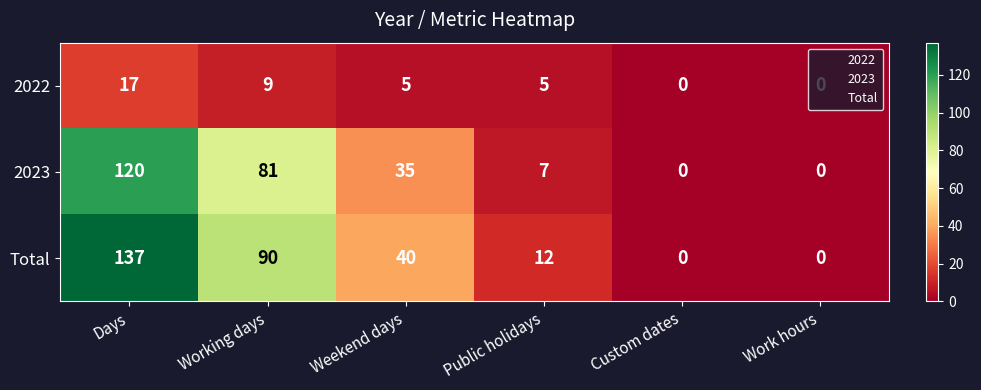

Which series changed the most between Weekend days and Custom dates?

Total